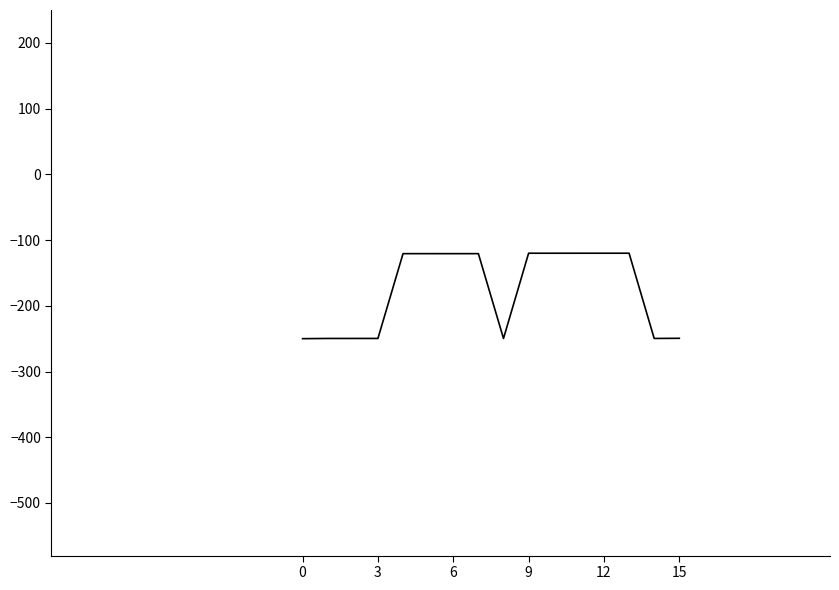

What is the greatest value displayed?

-120.0